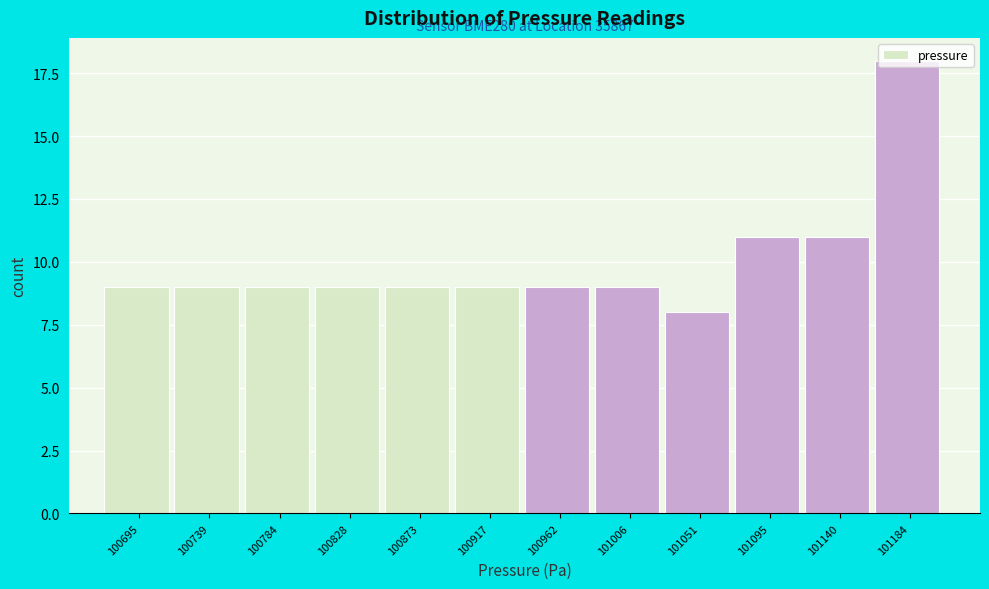

What is the approximate value at 100695?

9